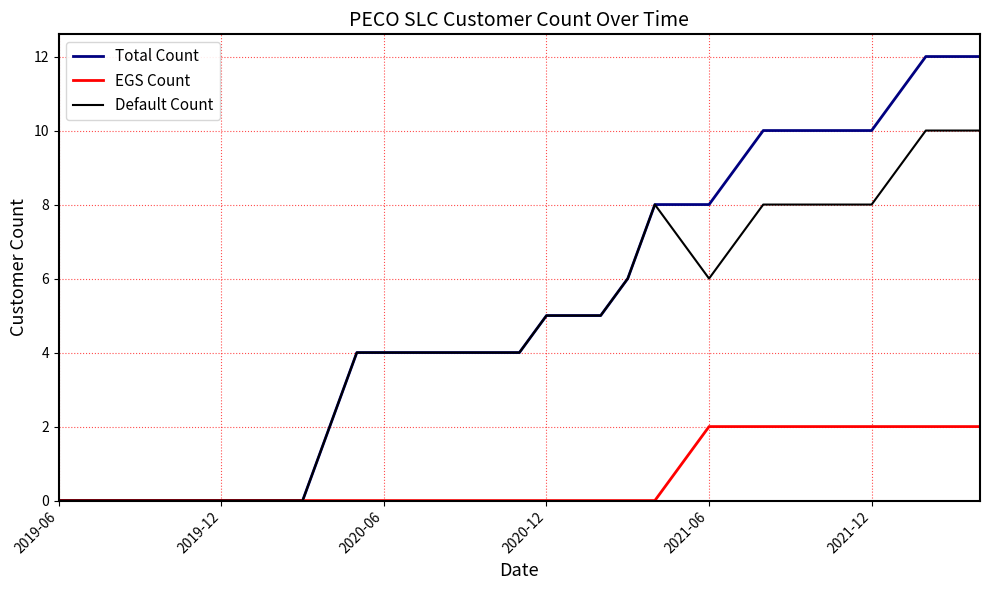

List the series in order of their peak value, lowest first.

EGS Count, Default Count, Total Count